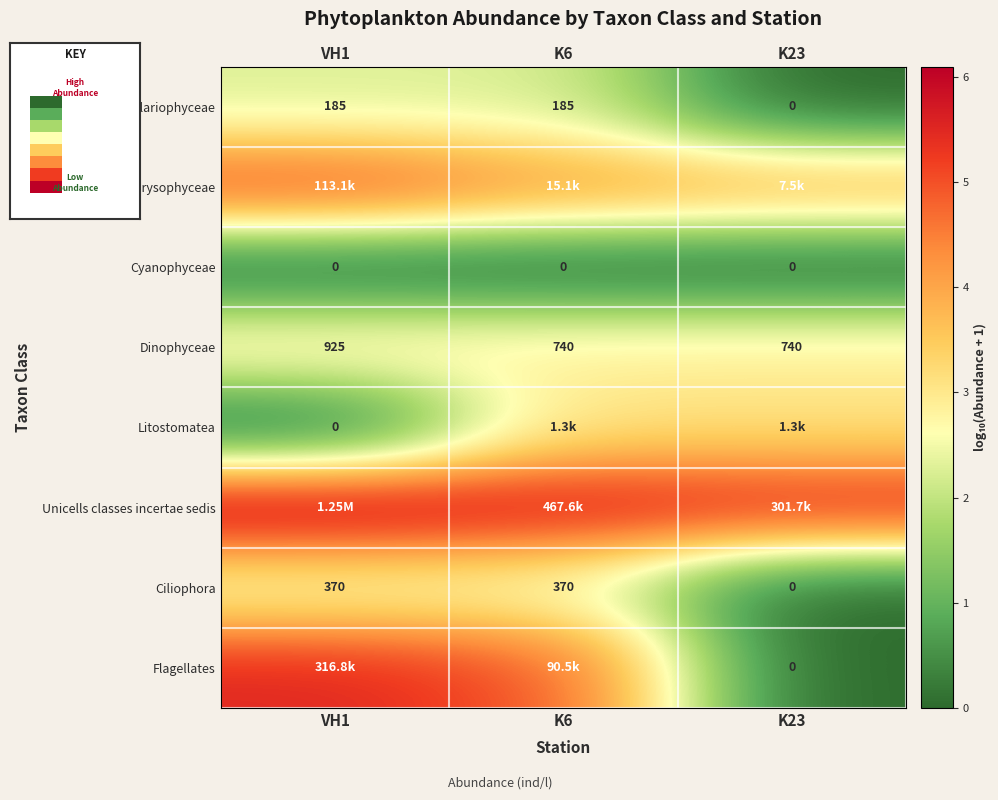

The value of Dinophyceae at VH1 is 5.0. True or false?

False